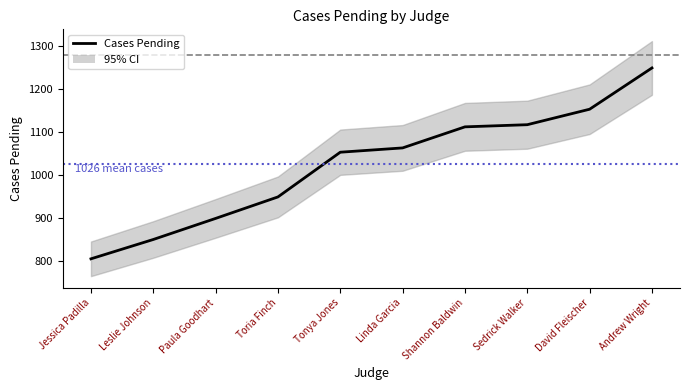

Reading right to left, transcribe all the data shown in this chart.

1250	1154	1118	1113	1064	1054	950	900	851	806